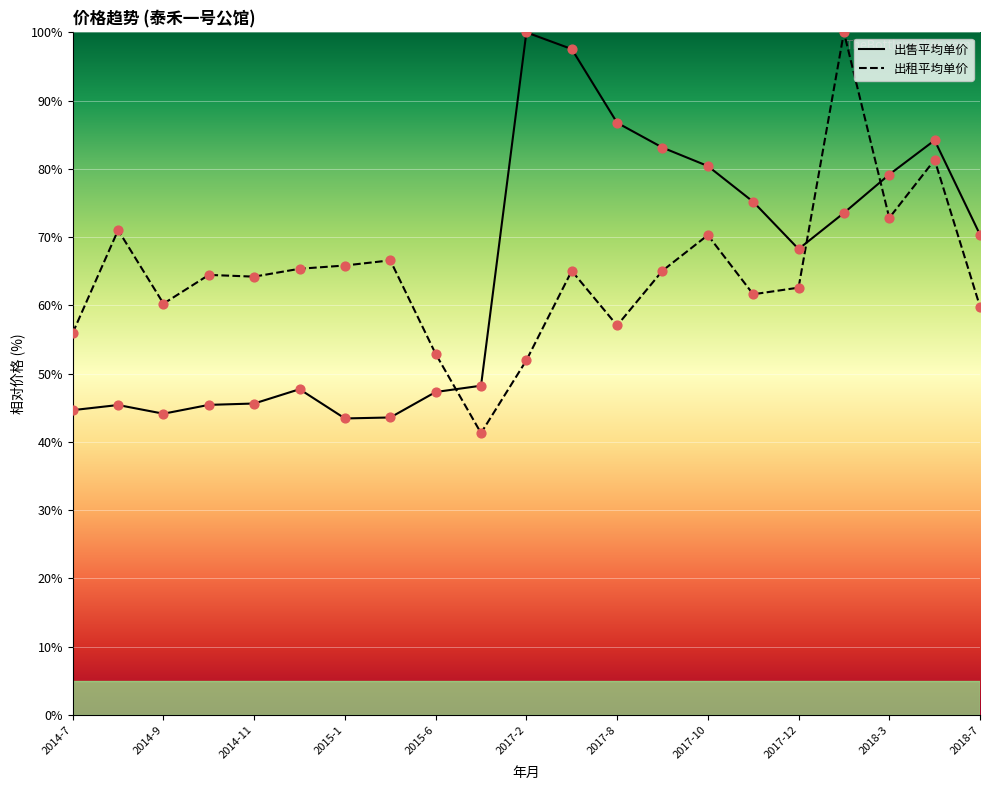

Which series contains the lowest Y value?

出租平均单价